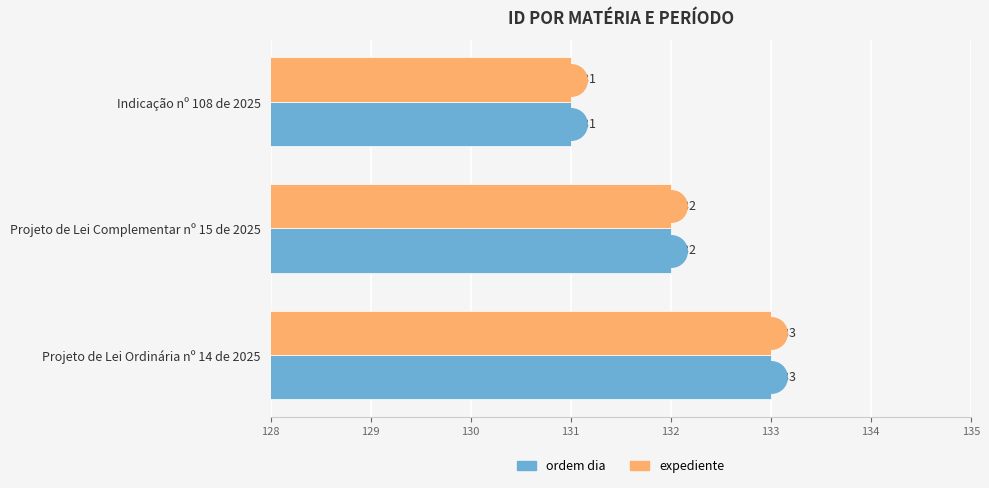

List the labels in order of ordem dia value, smallest first.

Indicação nº 108 de 2025, Projeto de Lei Complementar nº 15 de 2025, Projeto de Lei Ordinária nº 14 de 2025